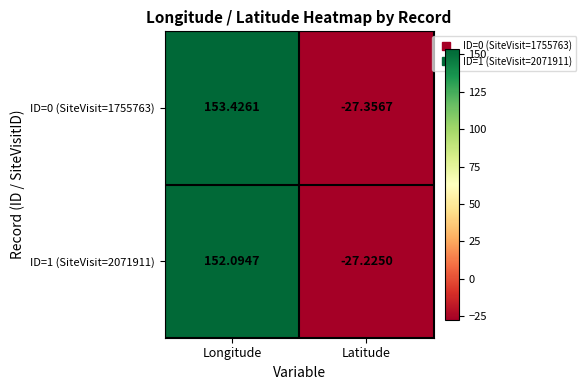

At which label does ID=0 (SiteVisit=1755763) first exceed 153?

Longitude